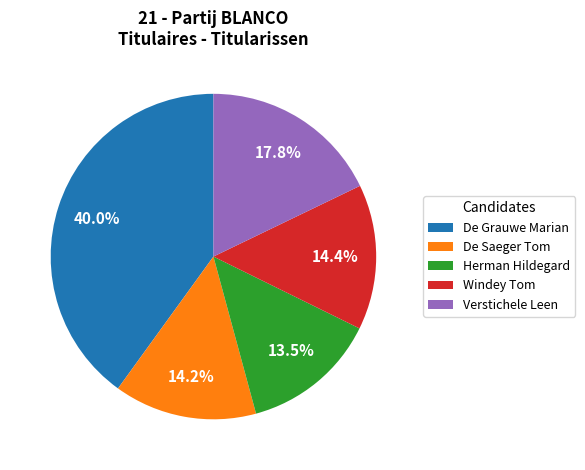

To the nearest percent, what is the difference between the De Saeger Tom and De Grauwe Marian slice percentages?

26%